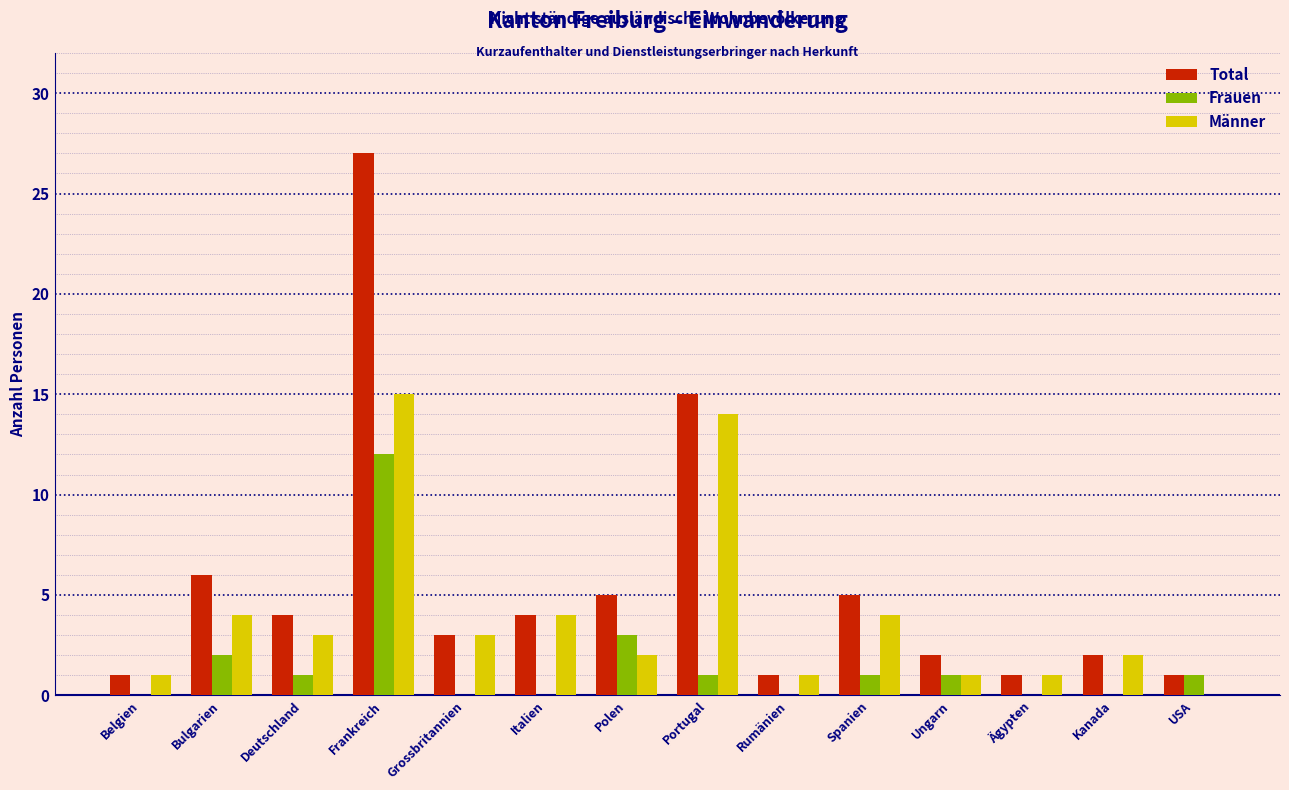

Which category has the highest value in the Männer series?

Frankreich